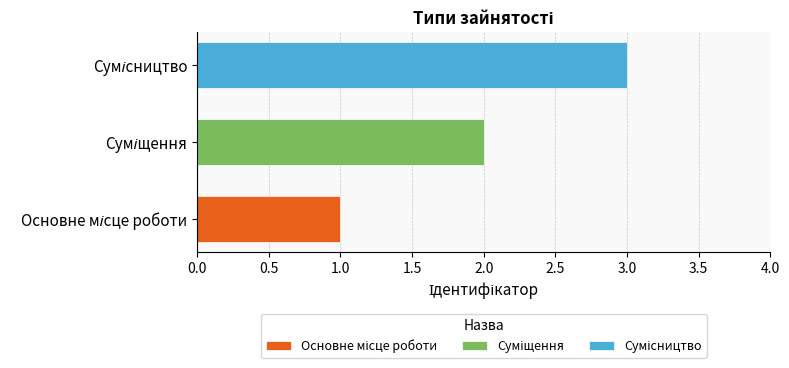

What is the maximum value shown in the chart?

3